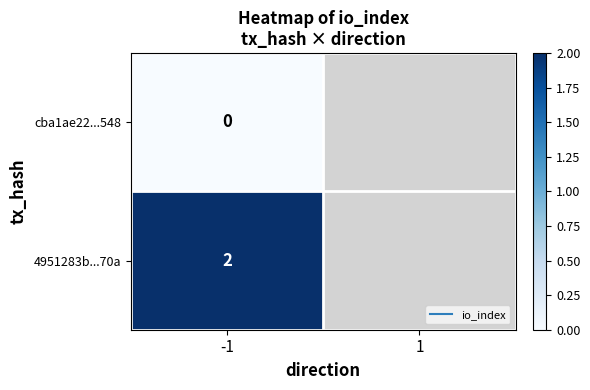

How many series are shown in this chart?

2